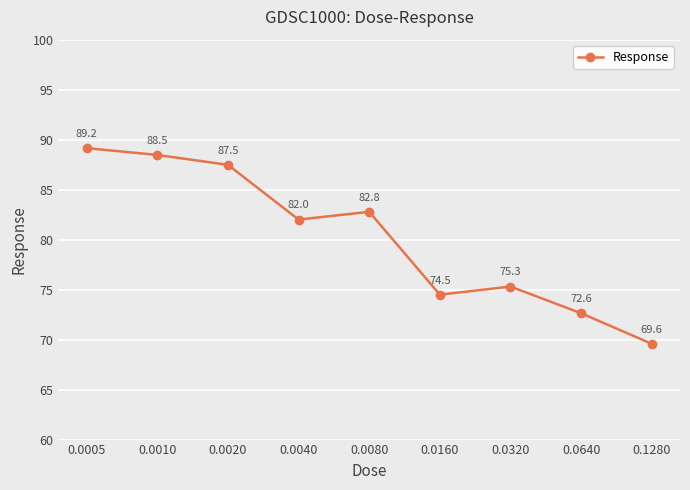

What is the greatest value displayed?

89.2